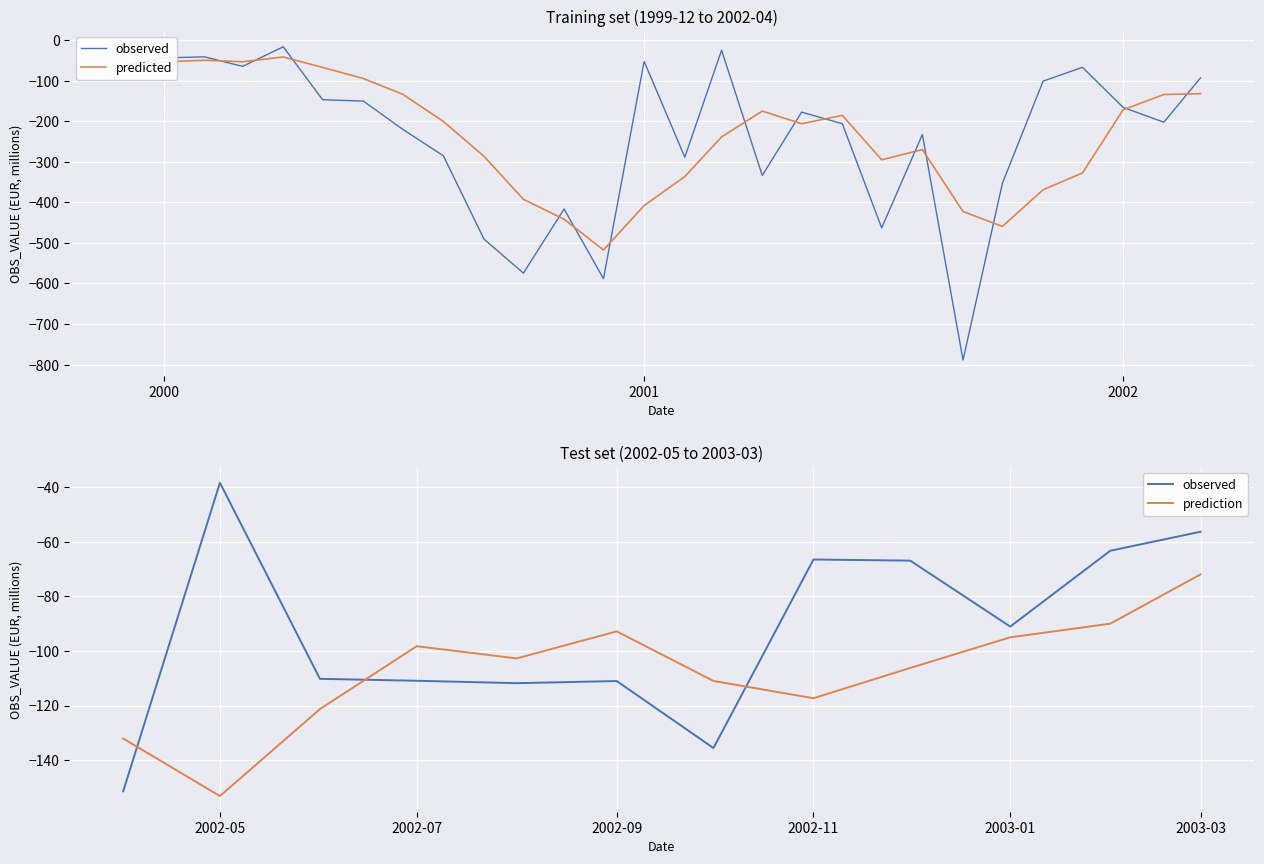

The value at 2001-05 is -177.6. True or false?

True